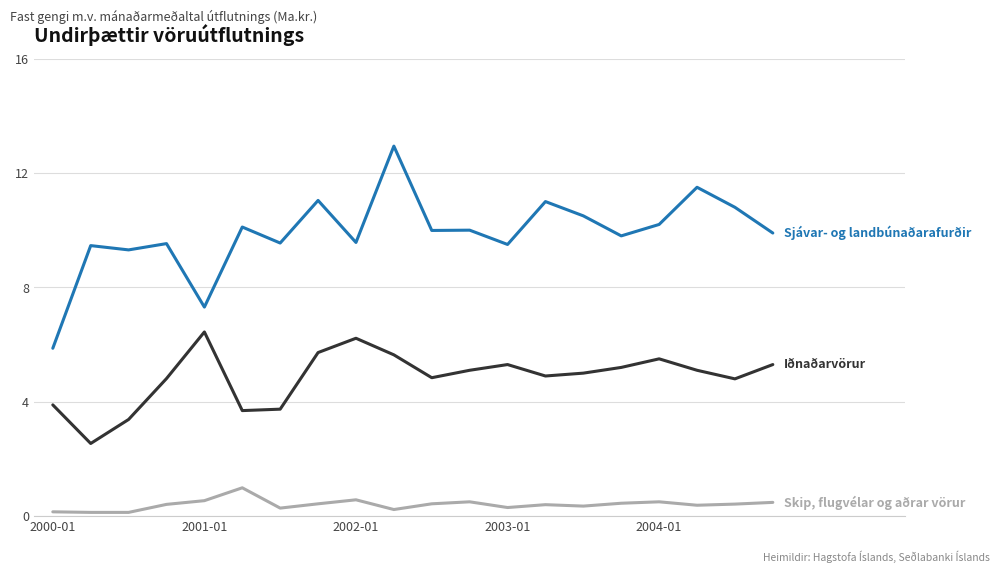

What is the greatest value displayed?

12.9